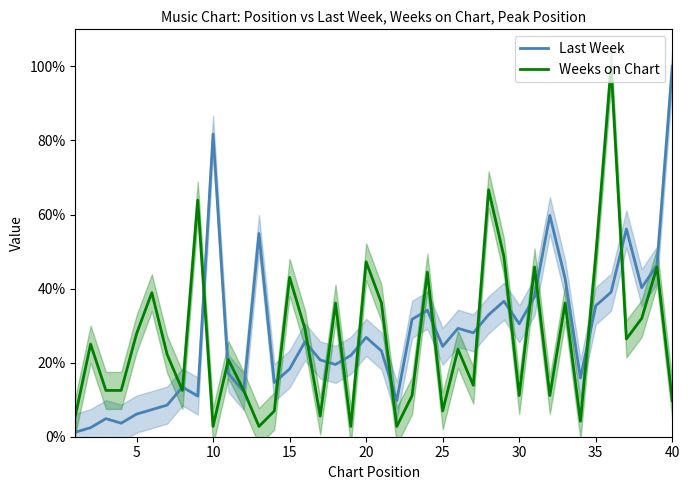

True or false: Last Week has a value of 26.8 at 20.

True